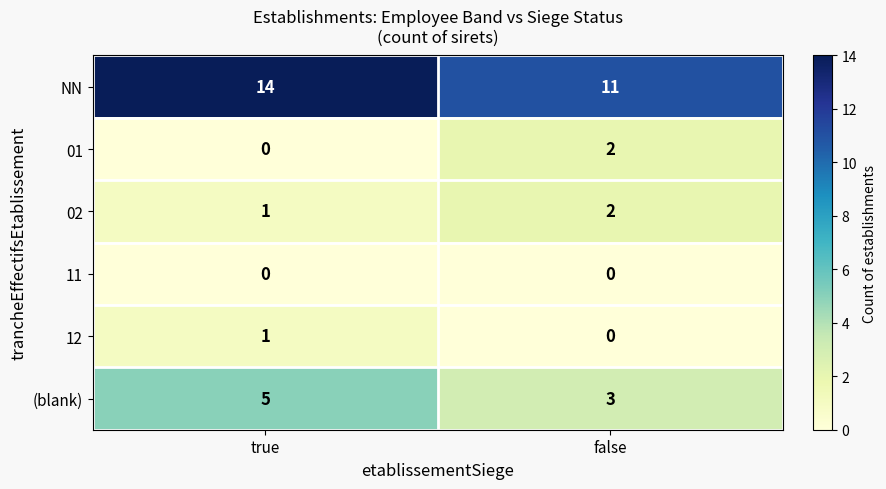

Which series has the largest total across all categories?

NN